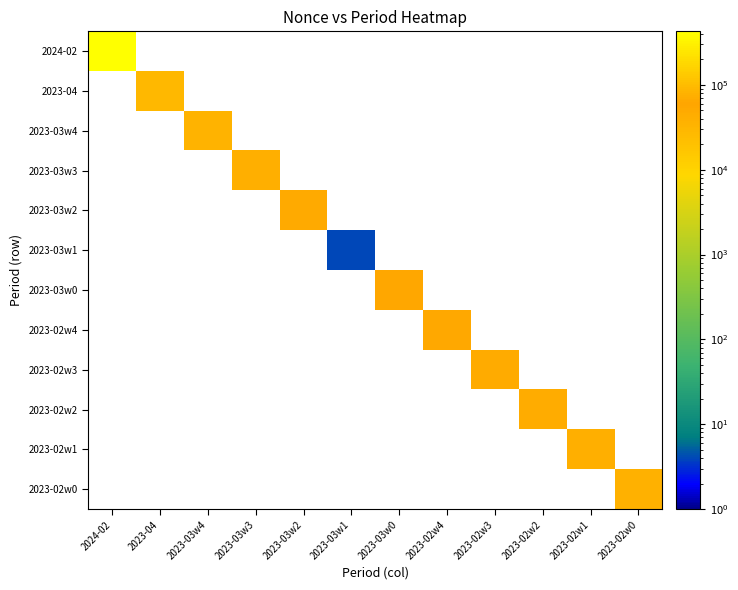

Which series has the largest range (max minus min)?

2024-02